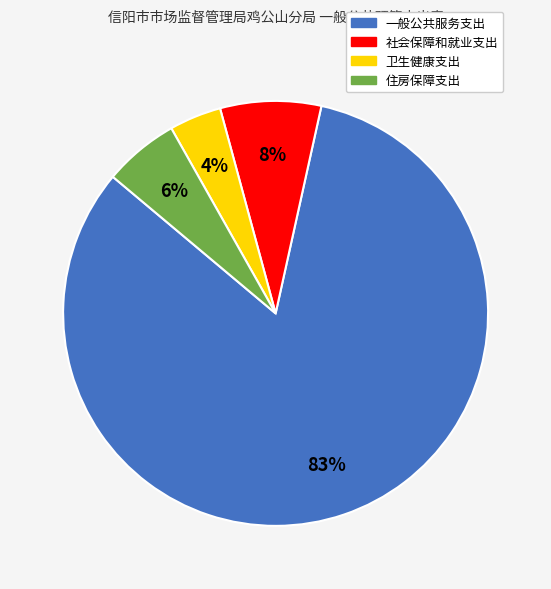

Approximately how many times larger is the value at 社会保障和就业支出 compared to 住房保障支出?

1.3